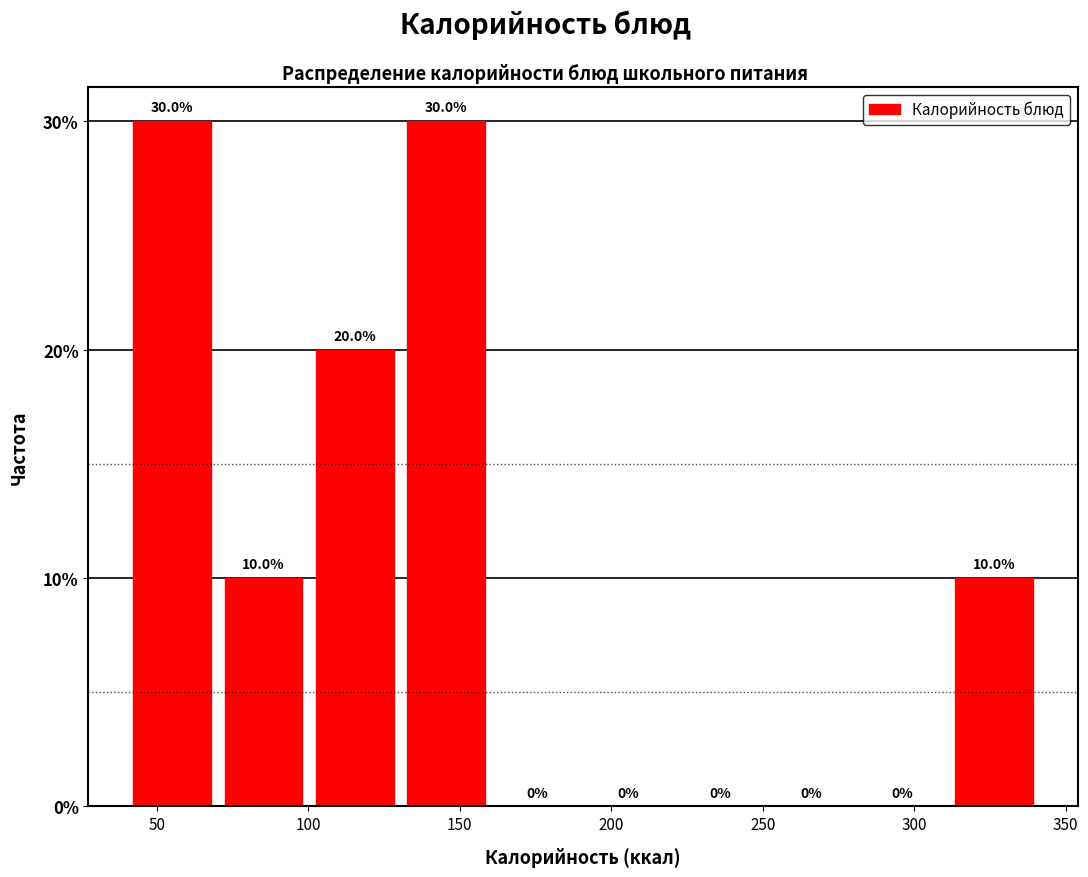

How tall is the bar that spans 130 to 160 on the x-axis? The bar edges are not printed on the chart, so give them approximately, as read against the axis.

30.0